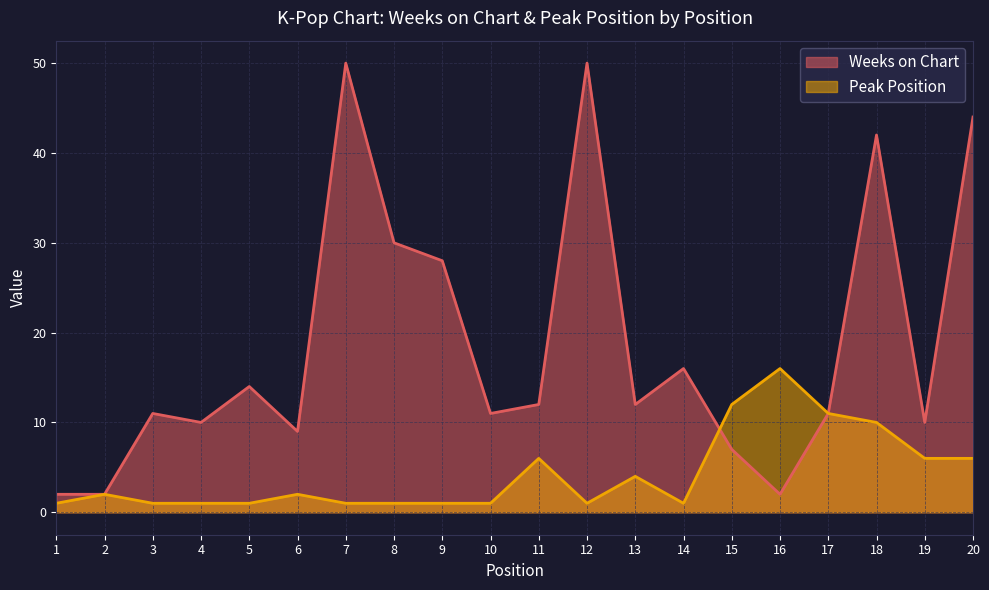

True or false: Weeks on Chart has a value of 11 at 10.

True